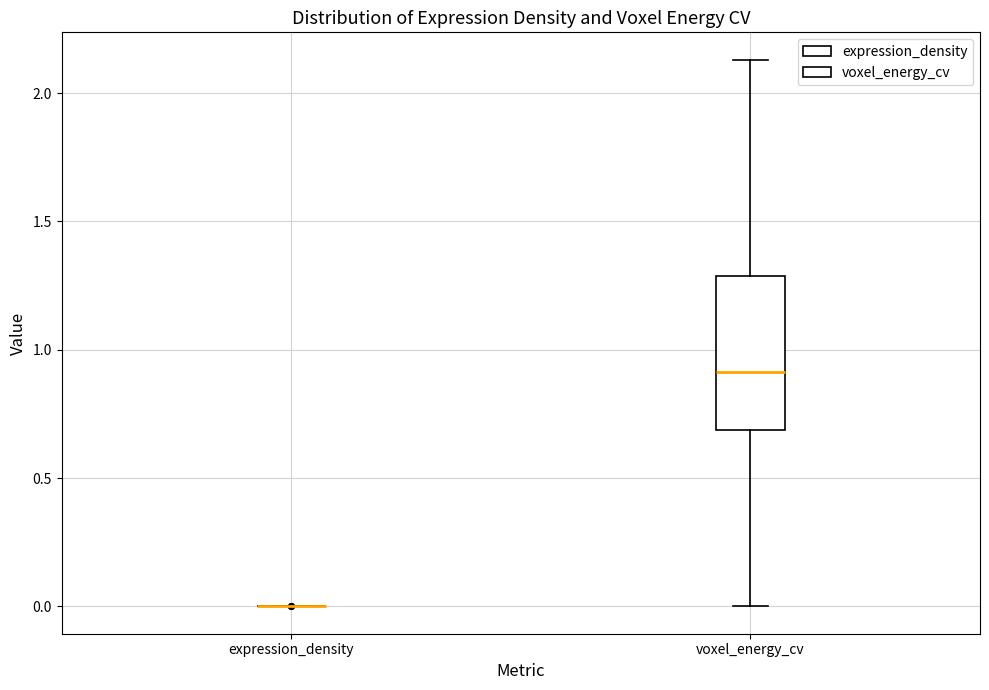

Reading left to right, transcribe this box plot: for each box, give where its median line is, the range the box spans, and where its two whiskers end, as read against the y-axis. The values are not printed on the chart, so give them approximately, as read against the axis.

expression_density: box collapsed to a line at 0.00, whiskers 0.00 to 0.00
voxel_energy_cv: median 0.90, box 0.70 to 1.30, whiskers 0.00 to 2.15